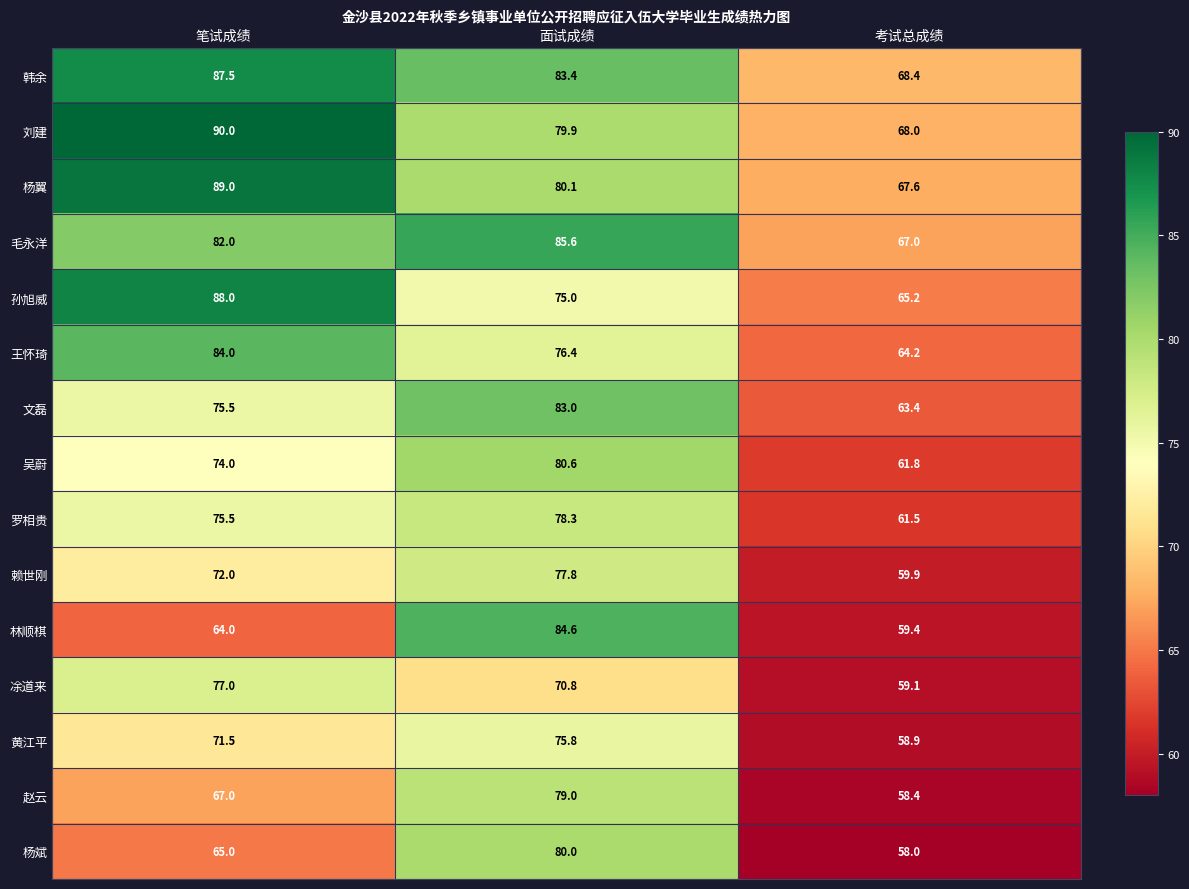

Which series has the widest spread of values?

林顺棋